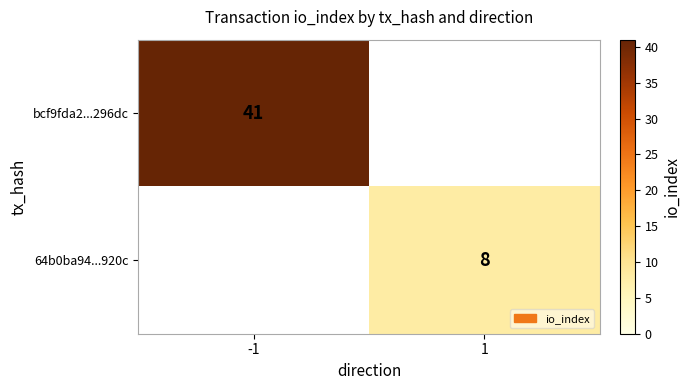

Is it true that 64b0ba94...920c equals 8 at 1?

True